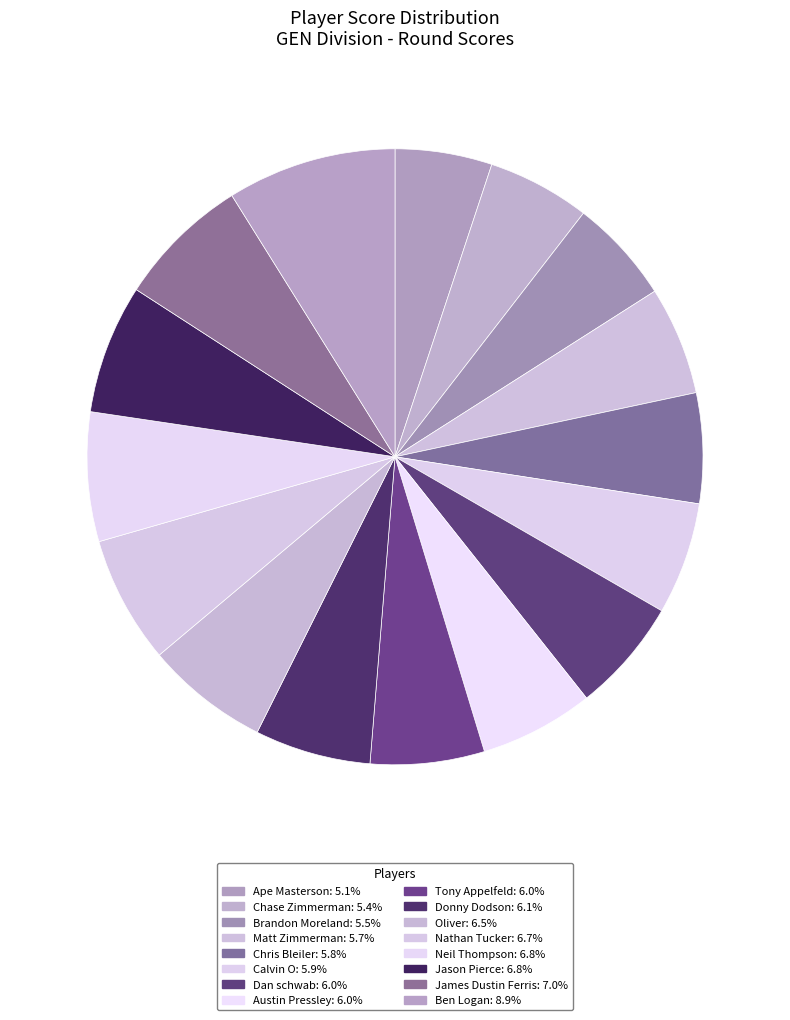

Count the number of slices in the pie.

16